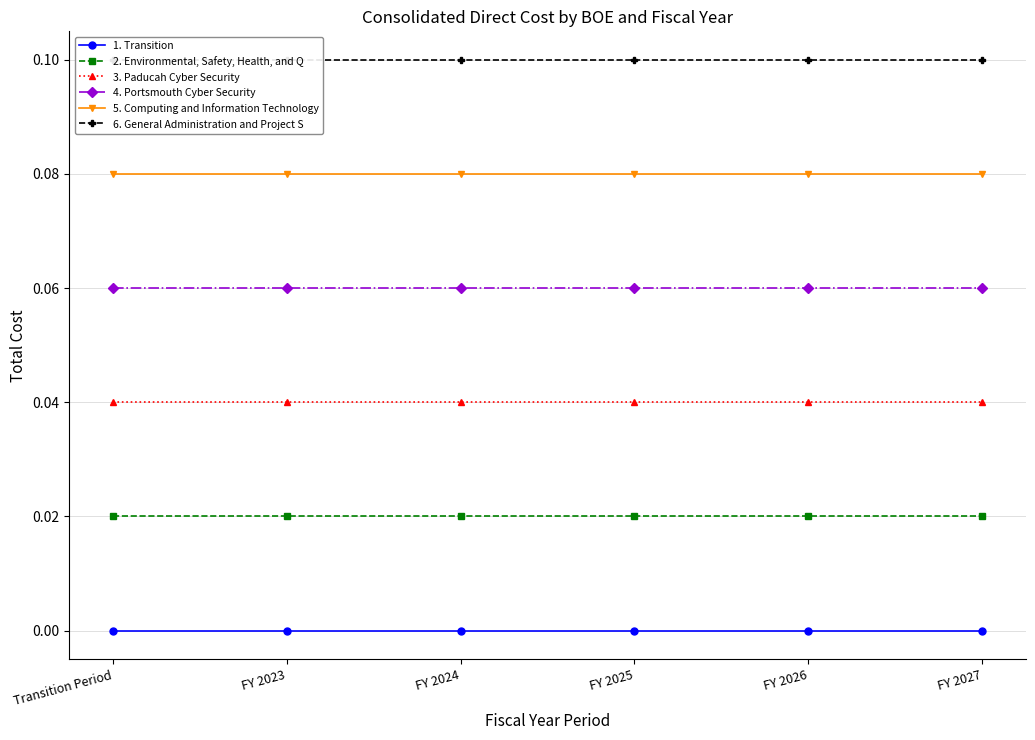

How many lines are shown in the chart?

6